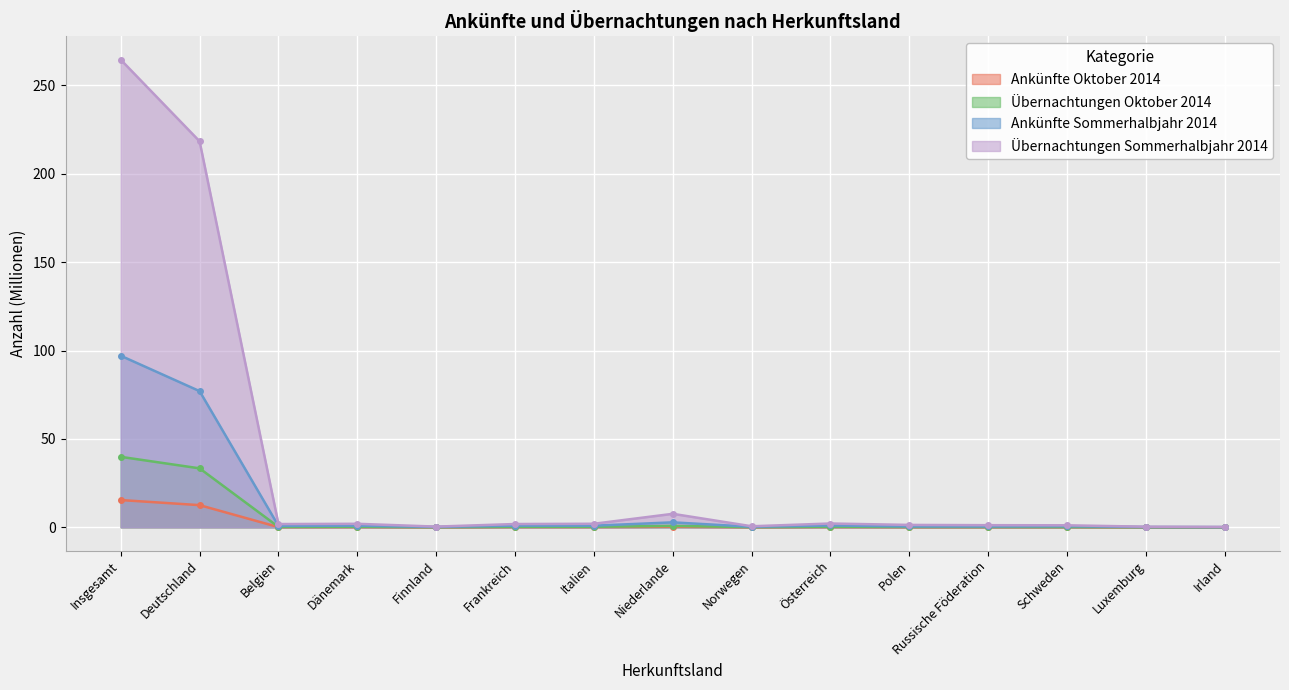

What is the label of the 3rd point from the left?

Belgien